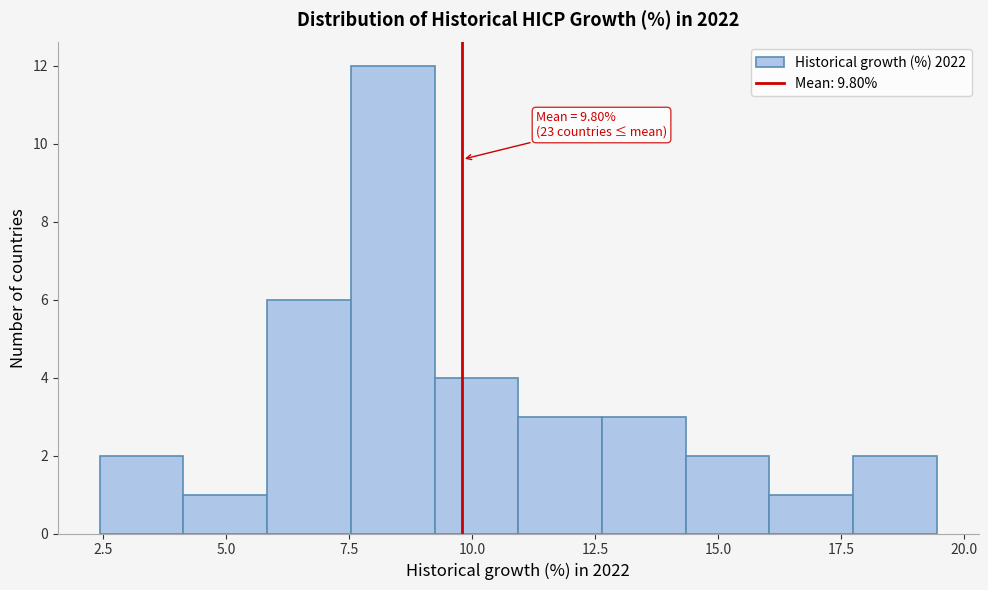

Around what value on the x-axis is the tallest bar? Give the approximate position of its centre, as read against the axis.

8.5